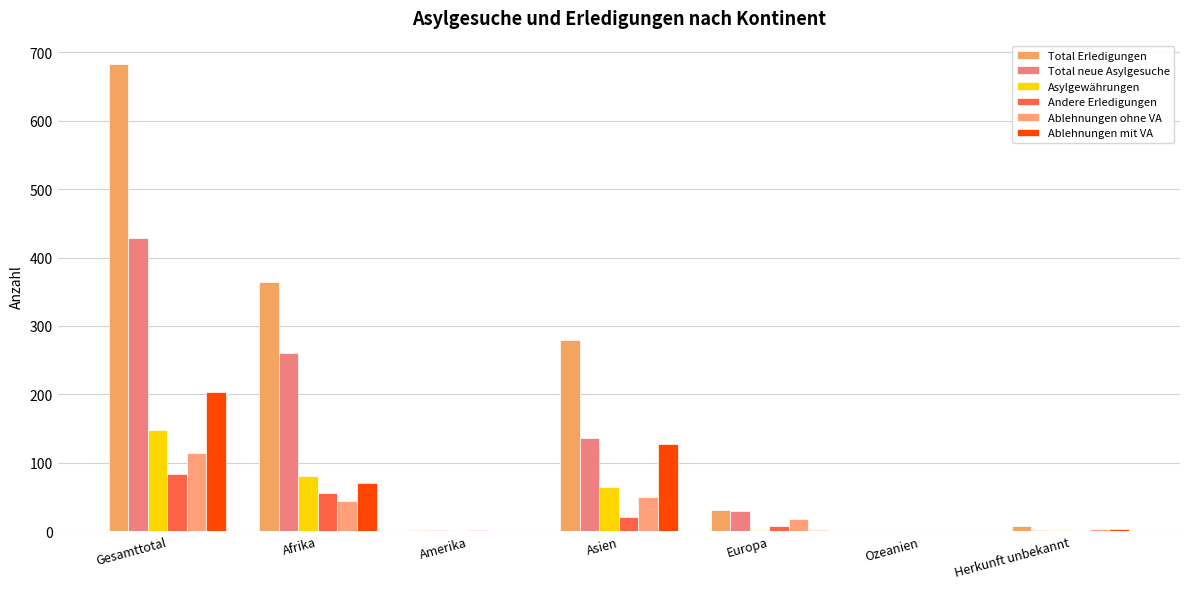

What is the highest value of the Asylgewährungen series?

148